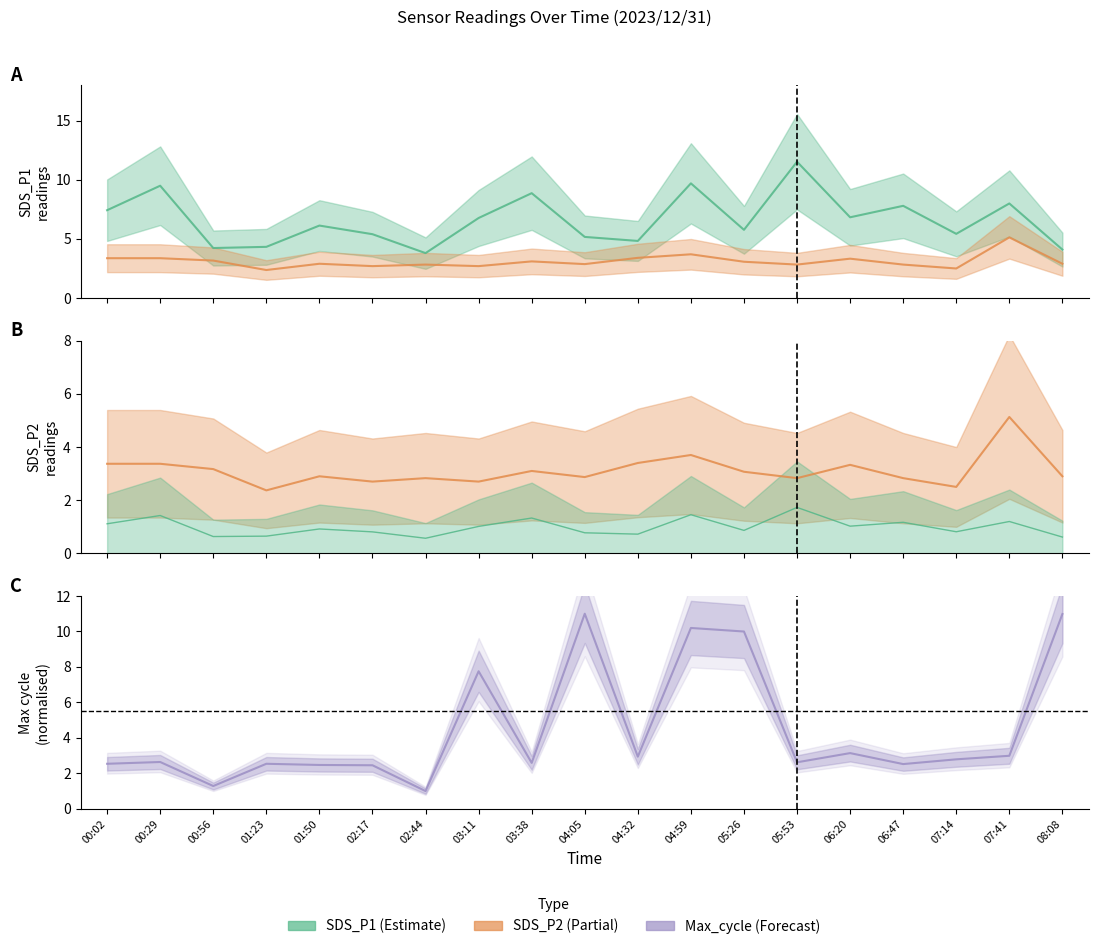

How many lines are shown in the chart?

3